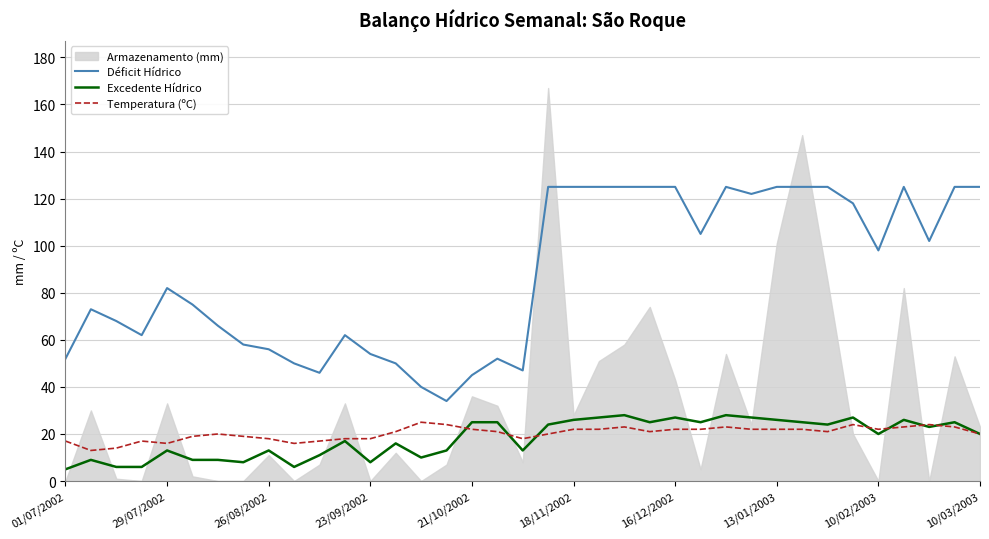

How many values in the Déficit Hídrico series exceed 82?

18